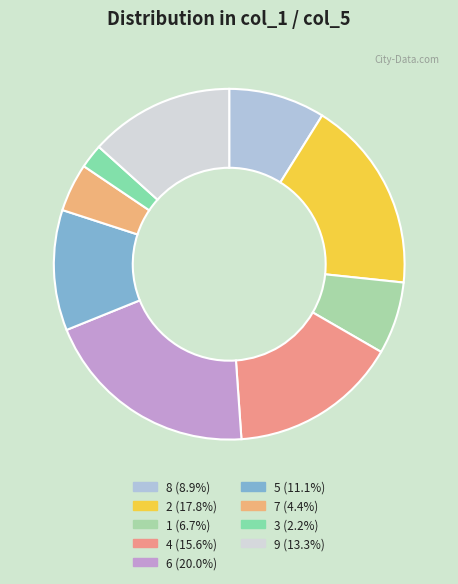

What percentage is the 2 slice, to the nearest percent?

18%